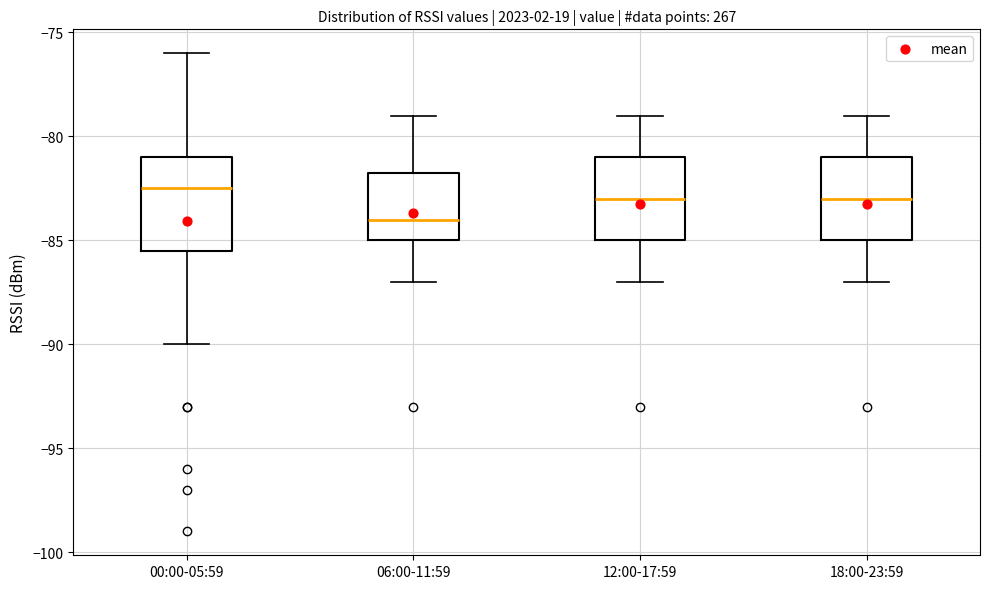

Which box is the tallest, from its lower edge to its upper edge?

00:00-05:59